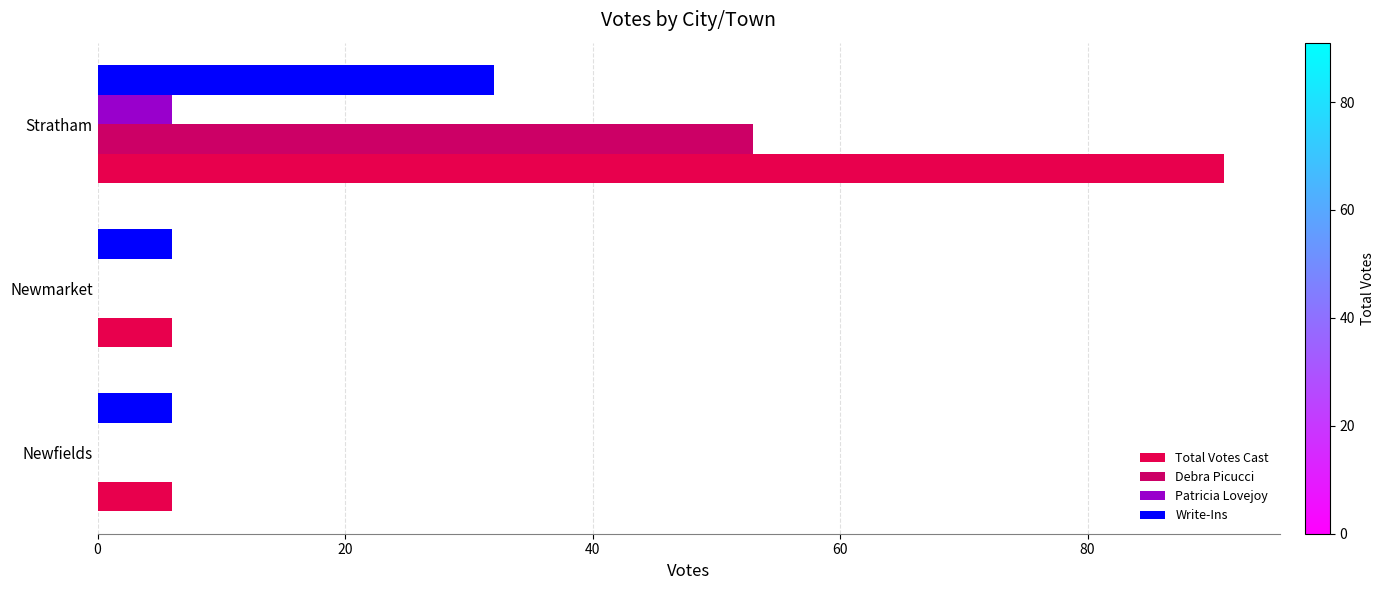

List the series in order of their peak value, lowest first.

Patricia Lovejoy, Write-Ins, Debra Picucci, Total Votes Cast